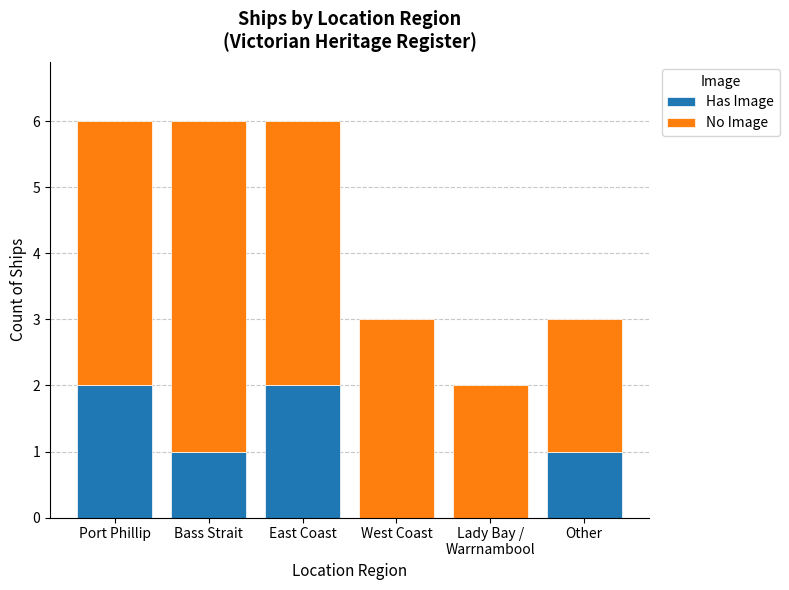

How many categories are shown in the chart?

6